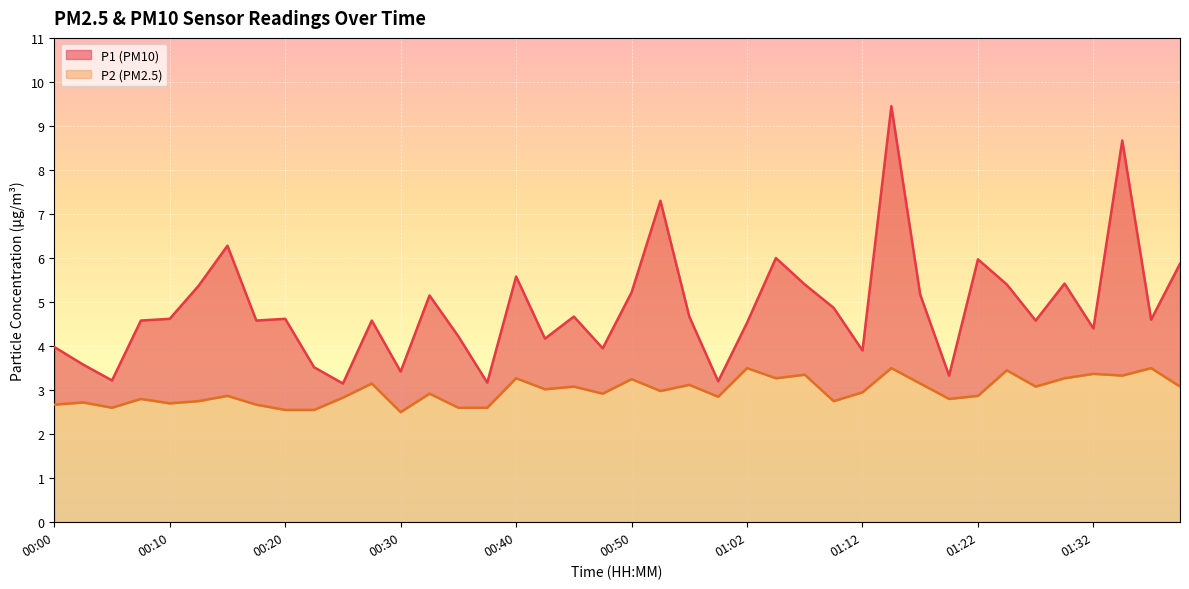

What is the sum of the P2 values at 00:50 and 00:30?

5.8